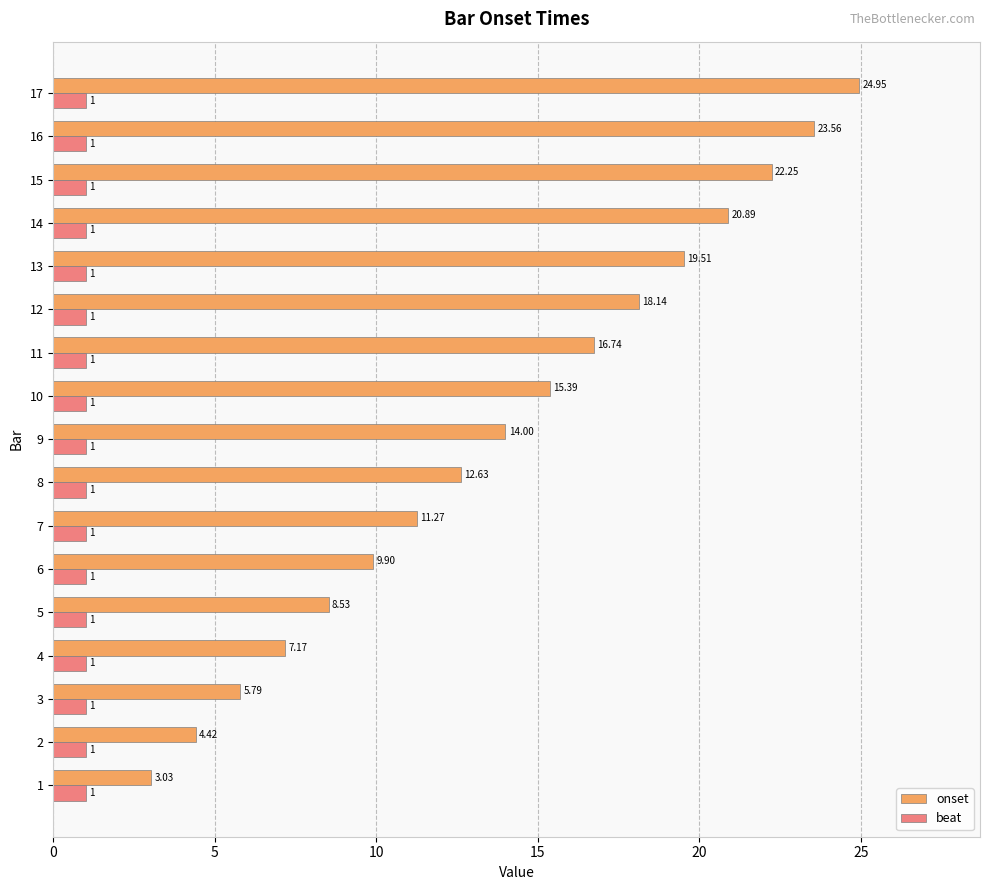

List the labels in order of onset value, largest first.

17, 16, 15, 14, 13, 12, 11, 10, 9, 8, 7, 6, 5, 4, 3, 2, 1